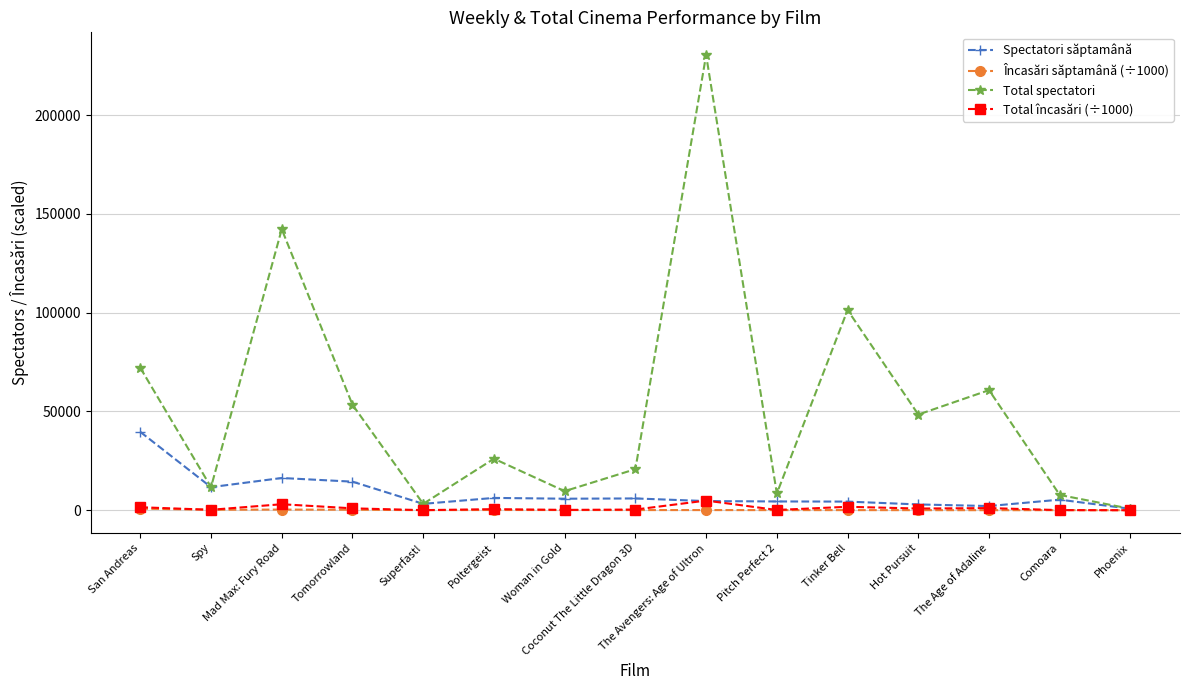

How many data points in Încasări săptamână (÷1000) are less than 92?

7